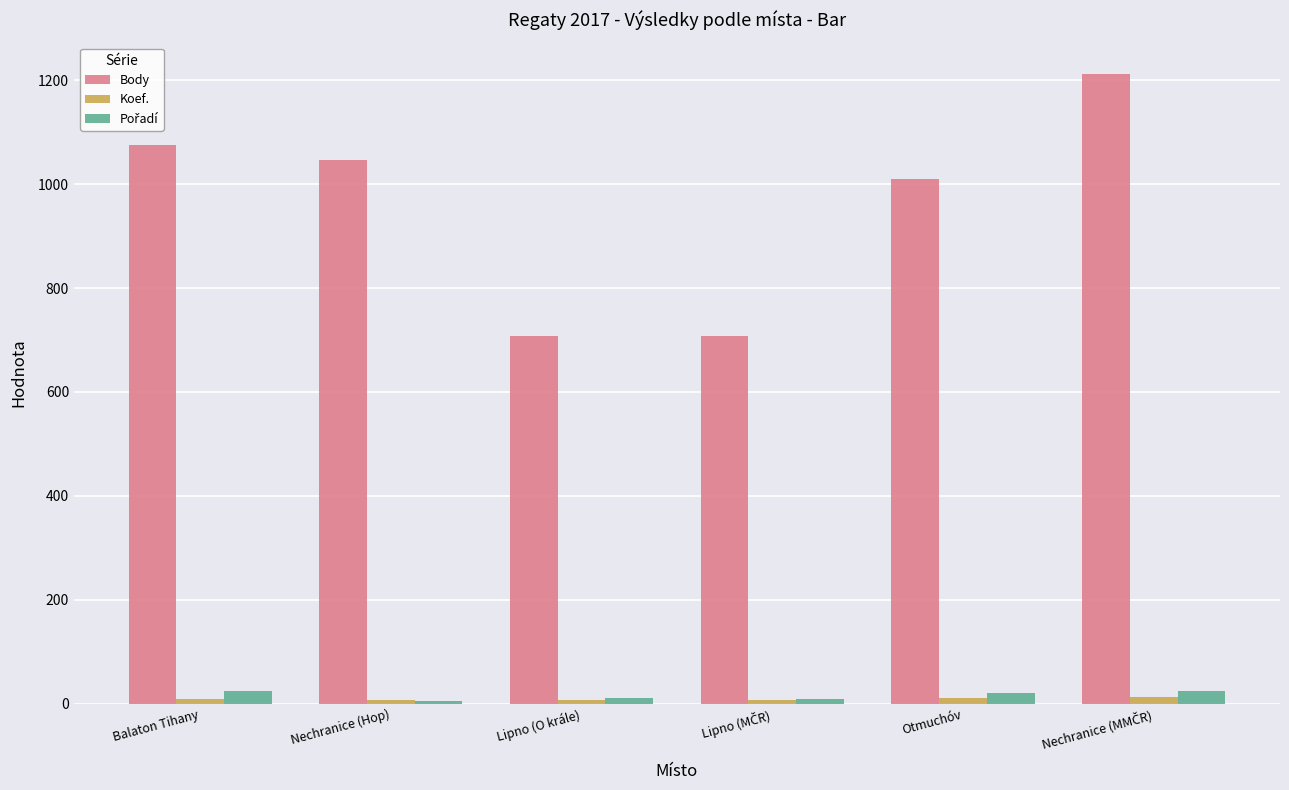

Are the bars horizontal?

No